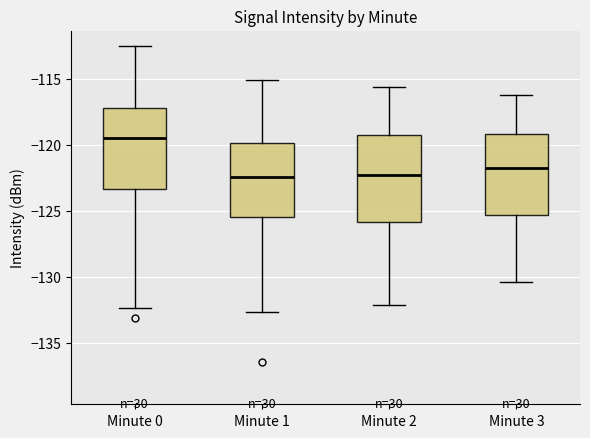

Reading left to right, transcribe this box plot: for each box, give where its median line is, the range the box spans, and where its two whiskers end, as read against the y-axis. The values are not printed on the chart, so give them approximately, as read against the axis.

Minute 0: median -119.5, box -123.5 to -117.0, whiskers -132.5 to -112.5
Minute 1: median -122.5, box -125.5 to -120.0, whiskers -132.5 to -115.0
Minute 2: median -122.5, box -126.0 to -119.0, whiskers -132.0 to -115.5
Minute 3: median -121.5, box -125.5 to -119.0, whiskers -130.5 to -116.0